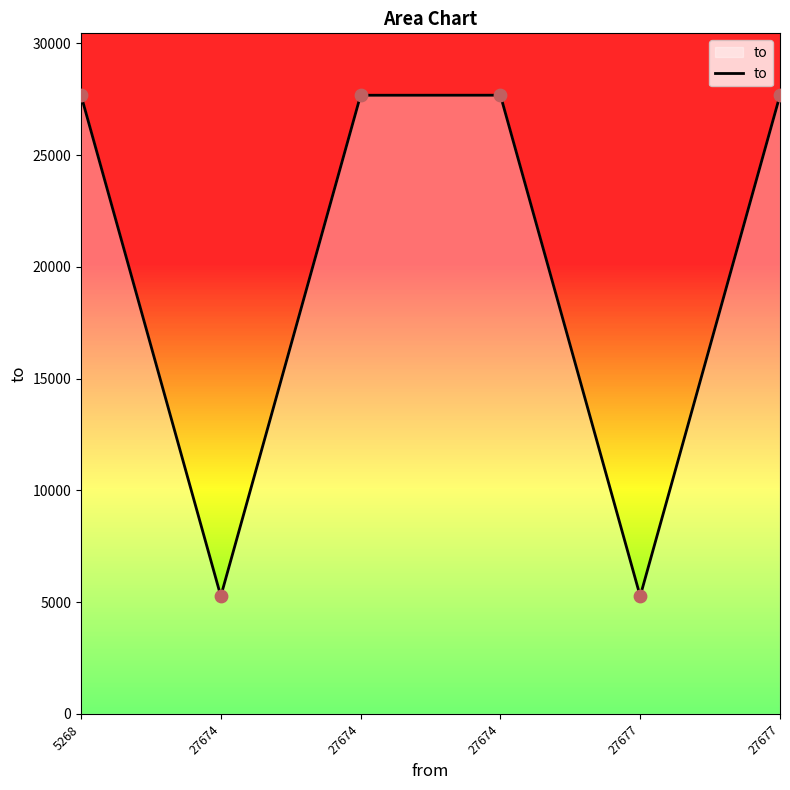

Count the number of data series in this chart.

1